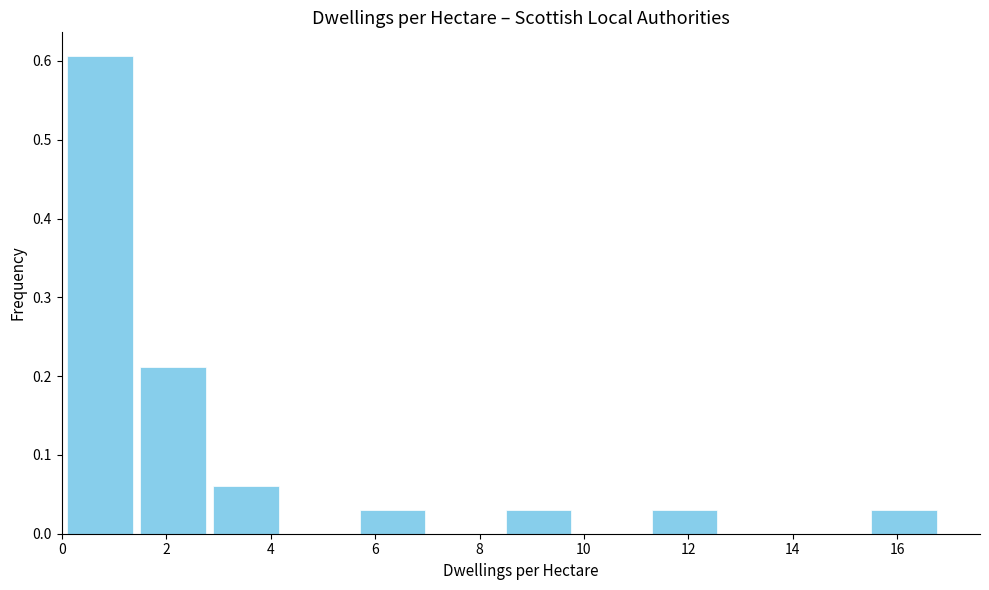

Reading left to right, list every bar in this chart as the range it spans on the x-axis followed by its height. Neither the bar edges nor the heights are printed on the chart, so give them approximately, as read against the axes.

0.0 to 1.4: 0.61
1.4 to 2.8: 0.21
2.8 to 4.2: 0.06
4.2 to 5.6: 0
5.6 to 7.0: 0.03
7.0 to 8.4: 0
8.4 to 9.8: 0.03
9.8 to 11.2: 0
11.2 to 12.6: 0.03
12.6 to 14.0: 0
14.0 to 15.4: 0
15.4 to 16.8: 0.03